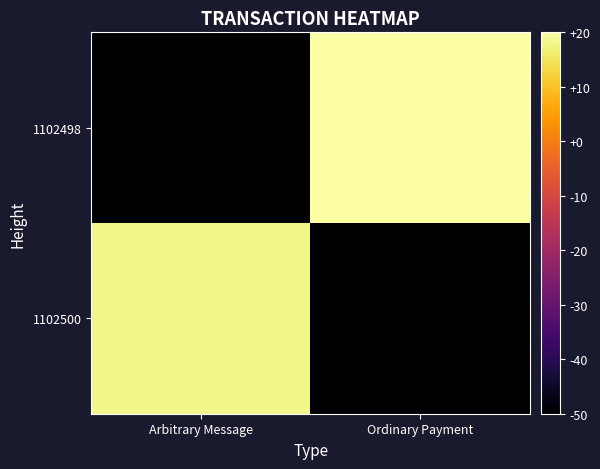

Which has a higher value, Arbitrary Message or Ordinary Payment?

Arbitrary Message